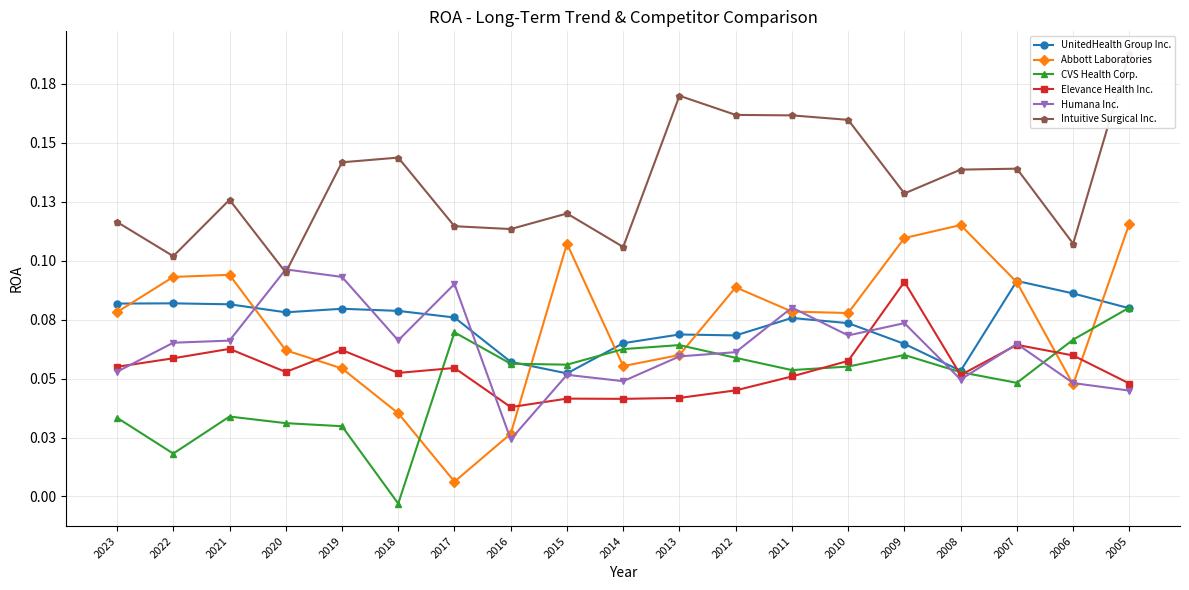

The Intuitive Surgical Inc. series shows 0.2 at 2022. True or false?

False